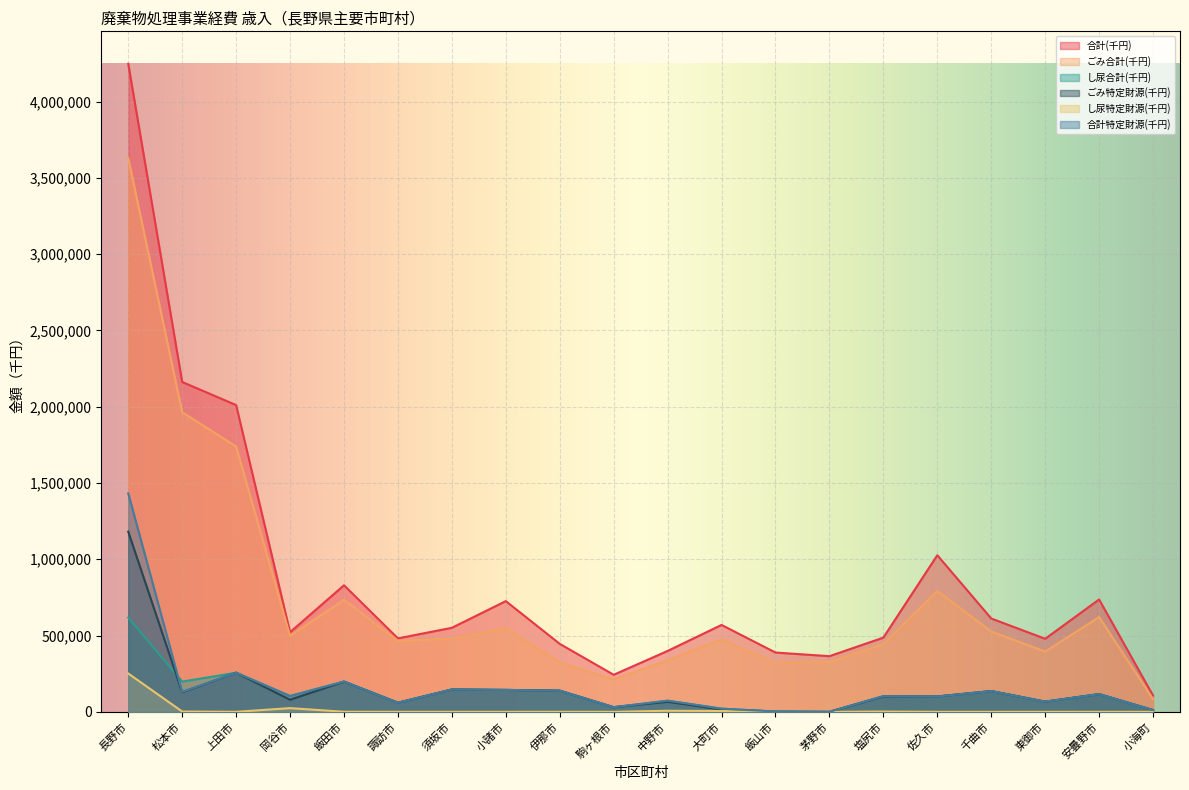

Reading left to right, transcribe all the data shown in this chart.

合計(千円): 4248530	2162395	2010981	521911	829714	481567	550876	725784	445598	242841	399270	569620	388739	364870	486476	1026599	611939	478916	736501	106773
ごみ合計(千円): 3630622	1964399	1739376	497562	734433	465898	479313	548036	323988	211913	337393	475050	318957	326054	443070	792908	526566	394943	621209	83090
し尿合計(千円): 617908	197996	256639	103563	198589	59775	146536	143637	138792	30222	73023	20674	2110	162	102660	100662	136101	66825	116107	11367
ごみ特定財源(千円): 1181109	128340	256621	79214	198112	59775	146536	143637	138792	30222	65946	15276	2110	162	100758	100662	136101	66825	116107	11367
し尿特定財源(千円): 251207	2080	18	24349	477	0	0	0	0	0	7077	5398	0	0	1902	0	0	0	0	0
合計特定財源(千円): 1432316	130420	256639	103563	198589	59775	146536	143637	138792	30222	73023	20674	2110	162	102660	100662	136101	66825	116107	11367